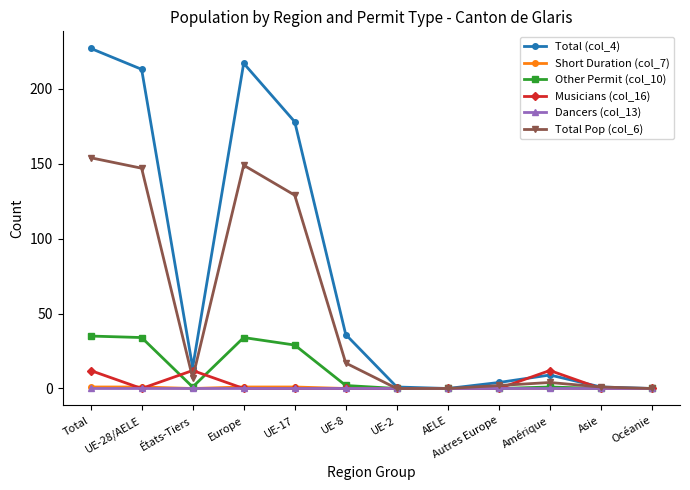

The Other Permit (col_10) series shows 35 at Total. True or false?

True